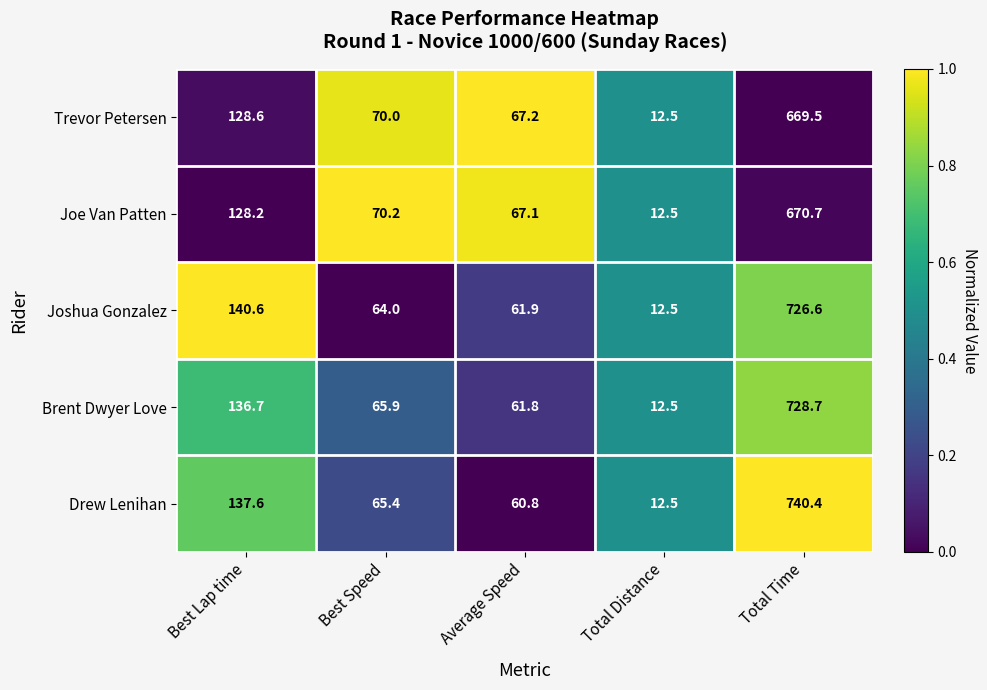

What is the difference between the Joshua Gonzalez values at Average Speed and Best Lap time?

78.7